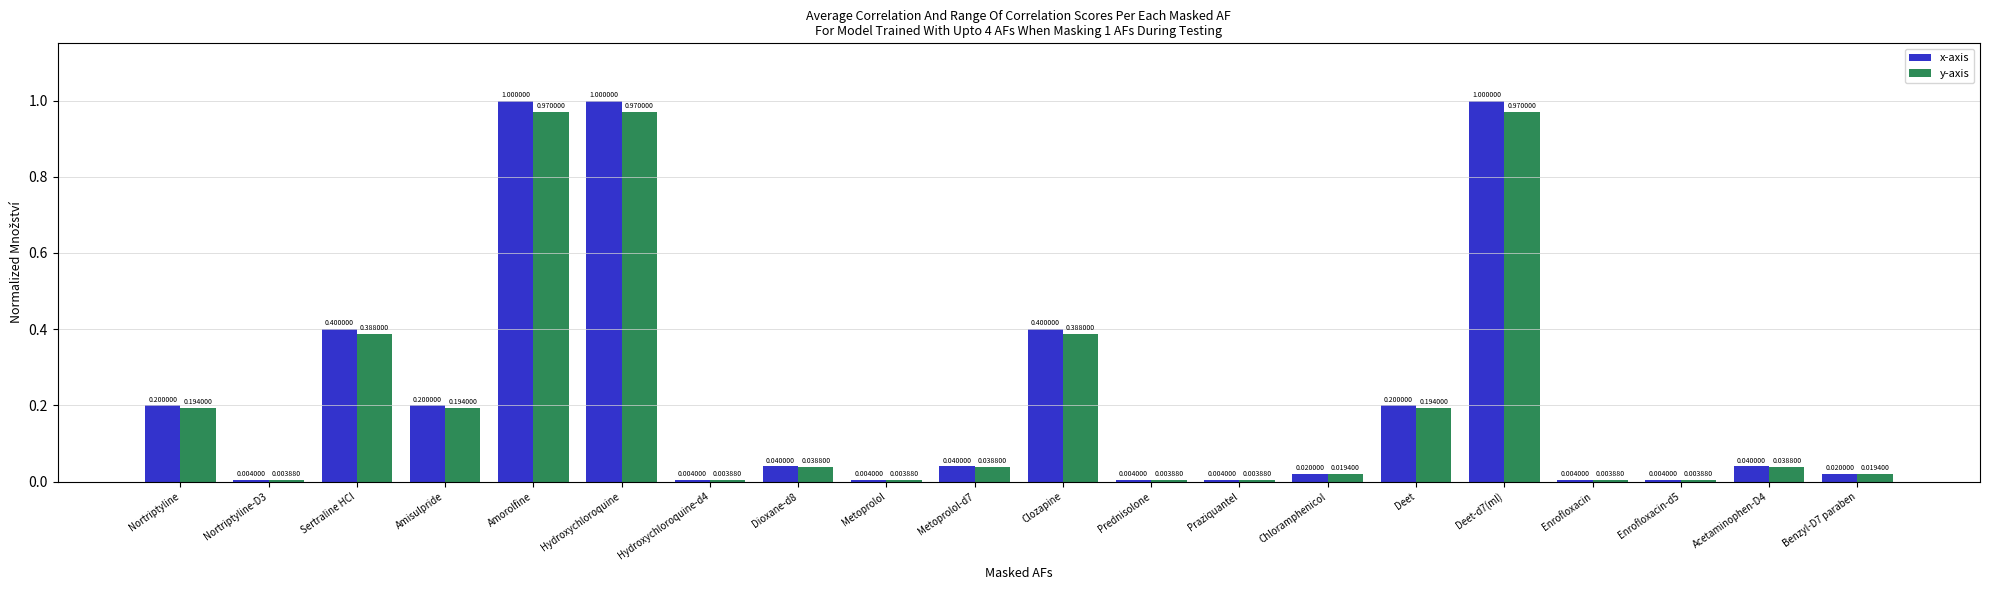

Which series has the largest range (max minus min)?

x-axis